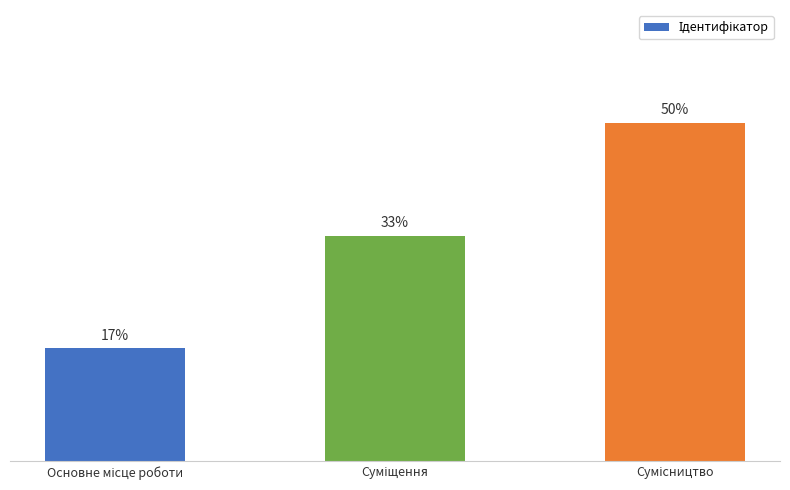

The chart shows a value of 2 at Основне місце роботи. True or false?

False